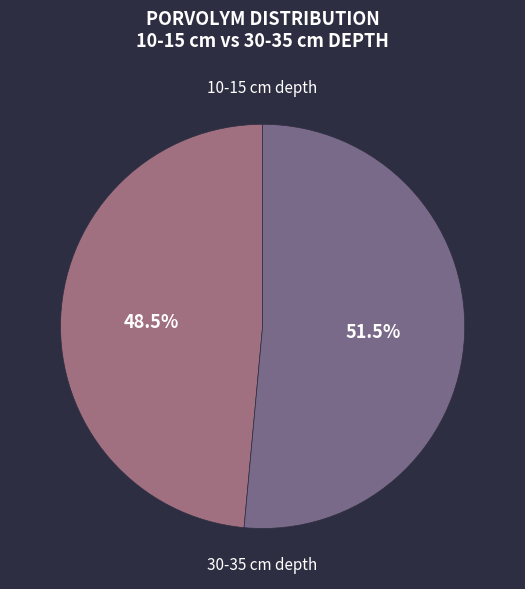

To the nearest percent, what is the difference between the largest and smallest slice percentages?

3%